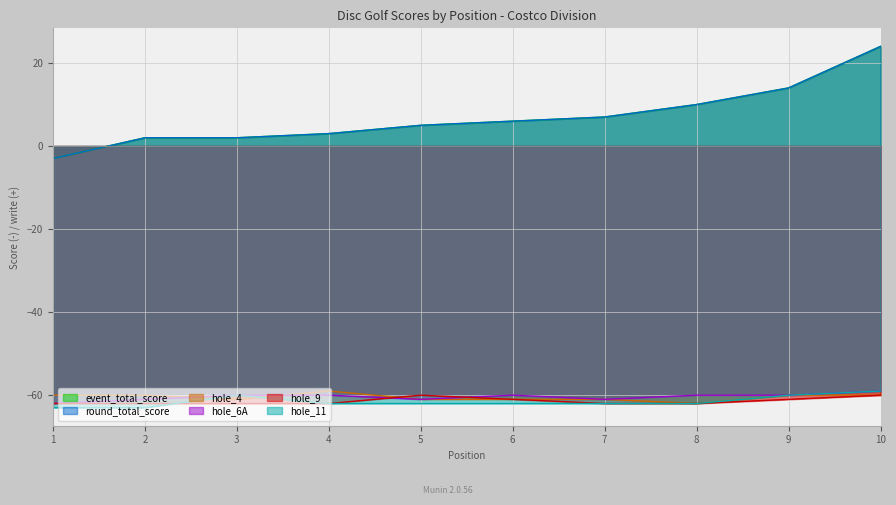

Where do hole_9 and hole_6A first cross each other?

4 and 5